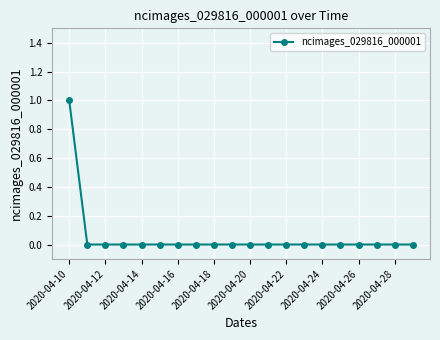

Reading right to left, what are all the values shown in this chart?

0	0	0	0	0	0	0	0	0	0	0	0	0	0	0	0	0	0	0	1